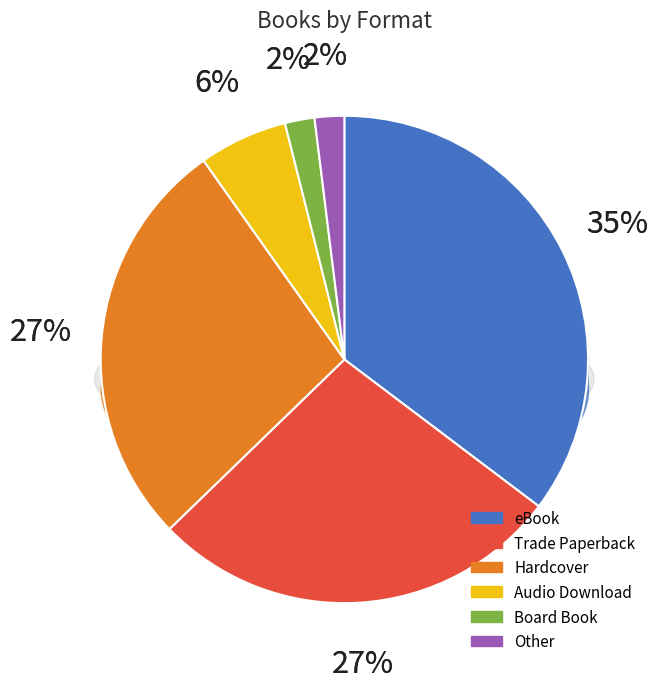

To the nearest percent, what portion does Other represent?

2%